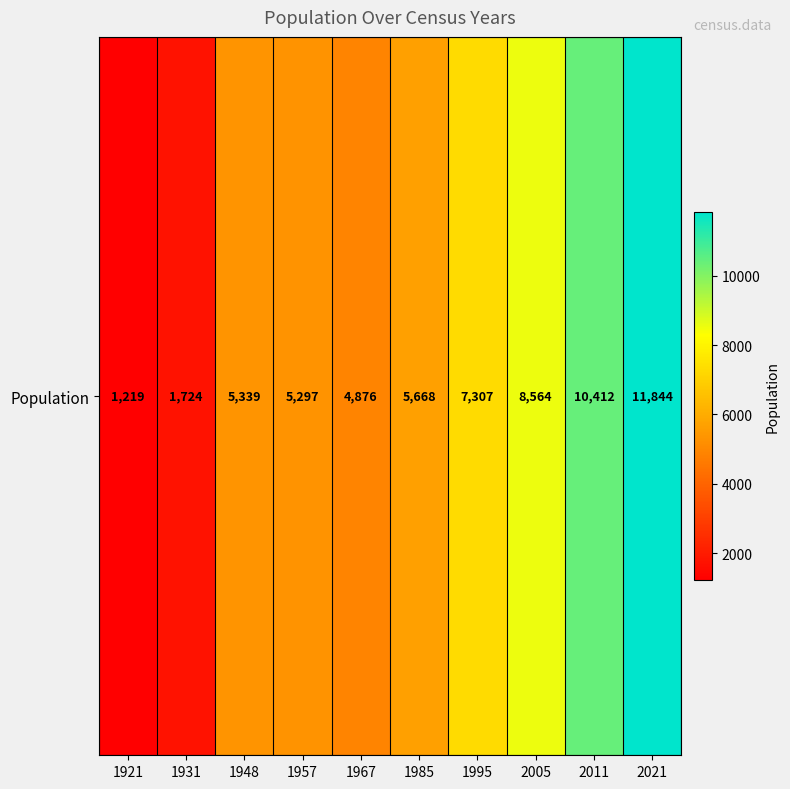

Is it true that the value at 1995 is 3346?

False